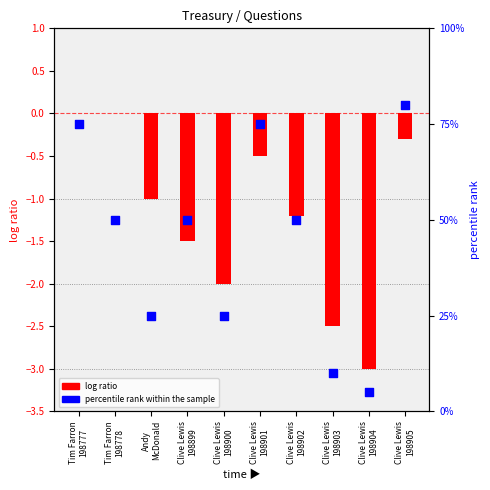

At which category is the sum across all series the highest?

Clive Lewis
198905